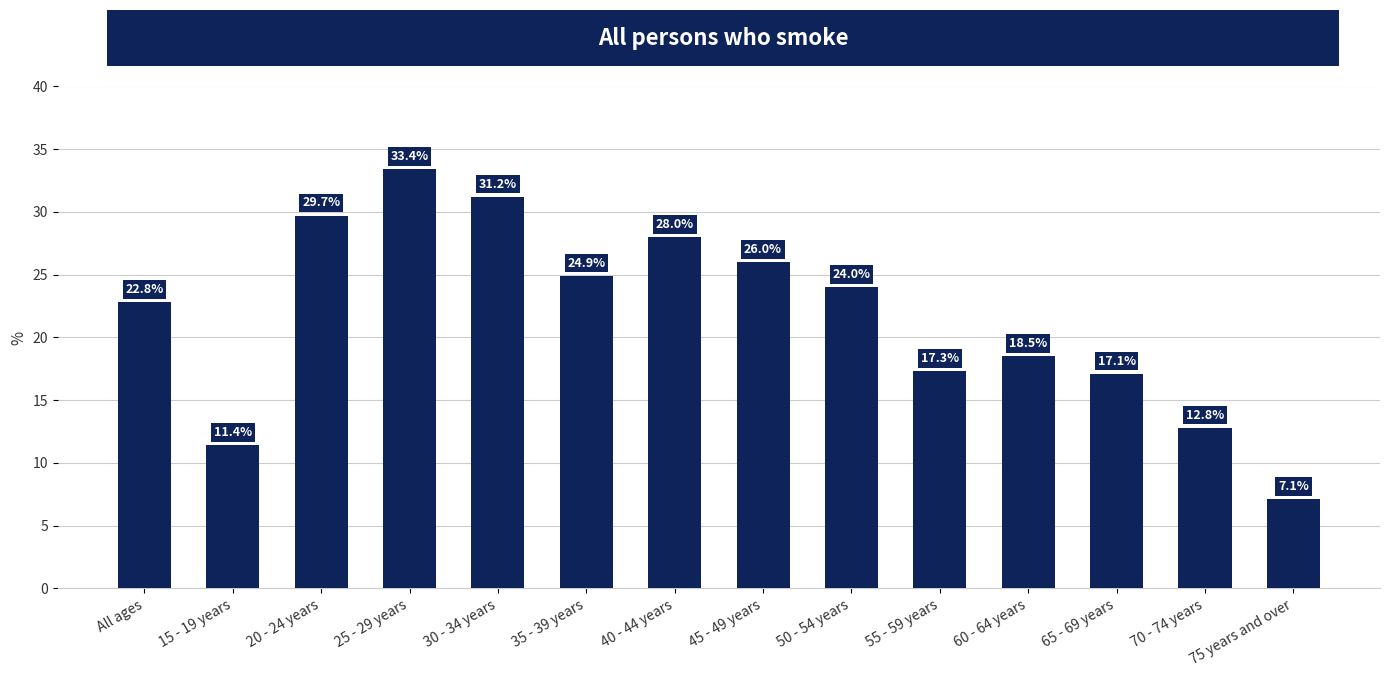

The chart shows a value of 18.5 at 60 - 64 years. True or false?

True